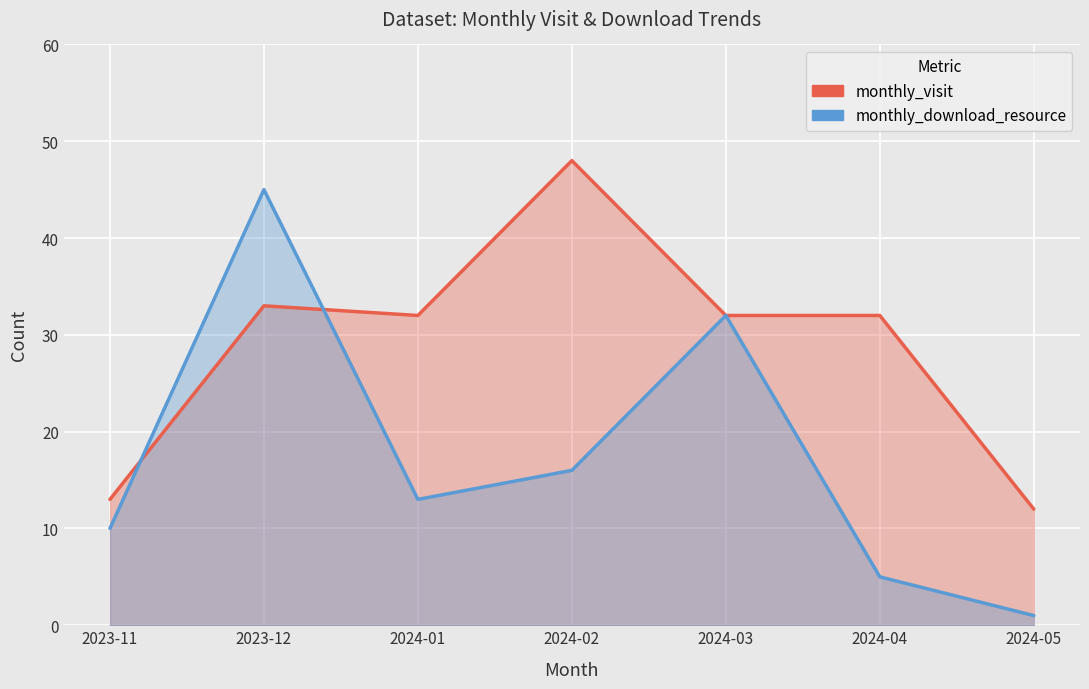

The monthly_visit series shows 8 at 2024-03. True or false?

False